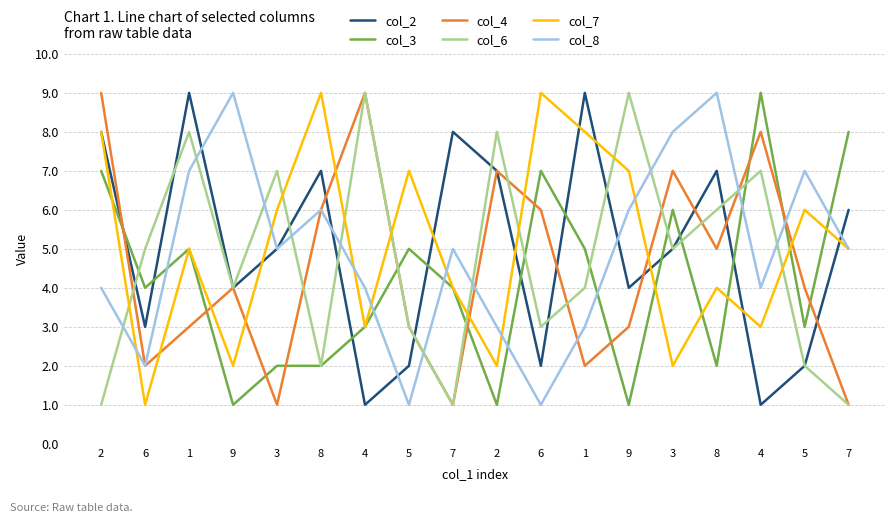

At which label is col_8 closest to 5?

3